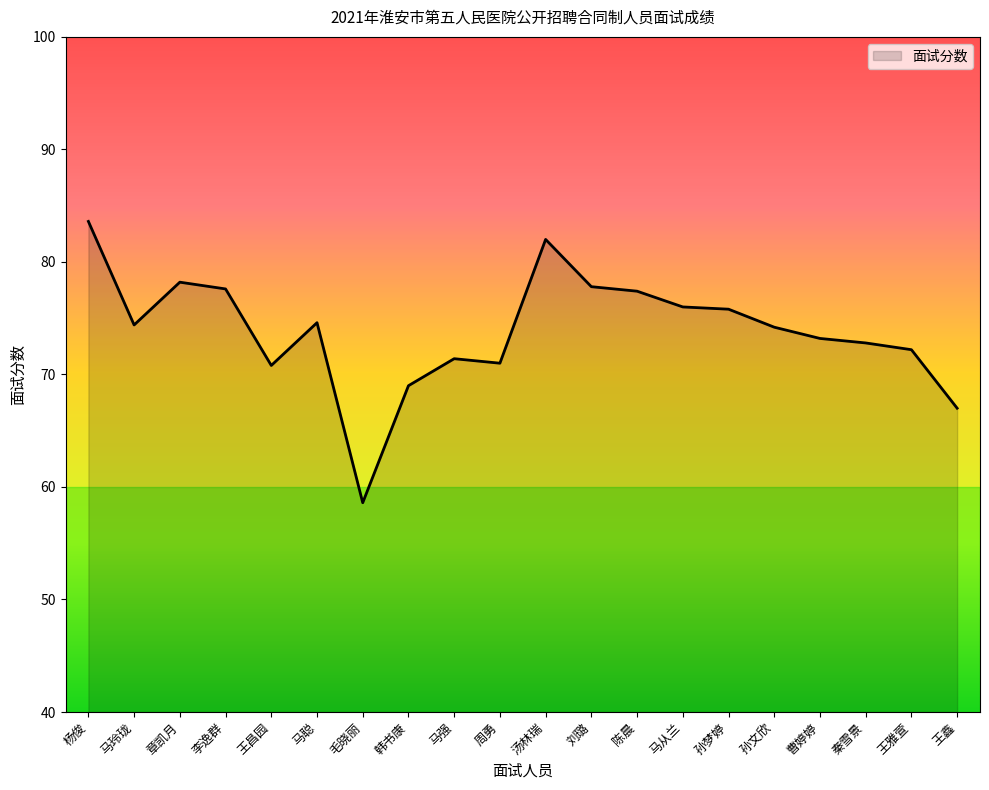

What is the change in value from 马强 to 马从兰?

+4.6